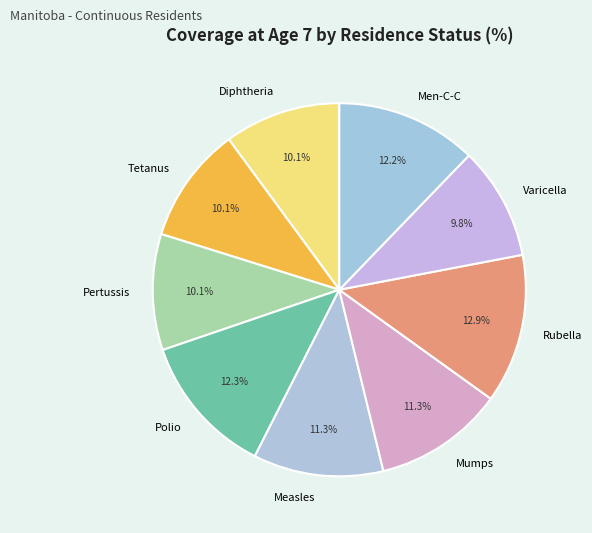

True or false: Diphtheria accounts for 10% of the total.

True